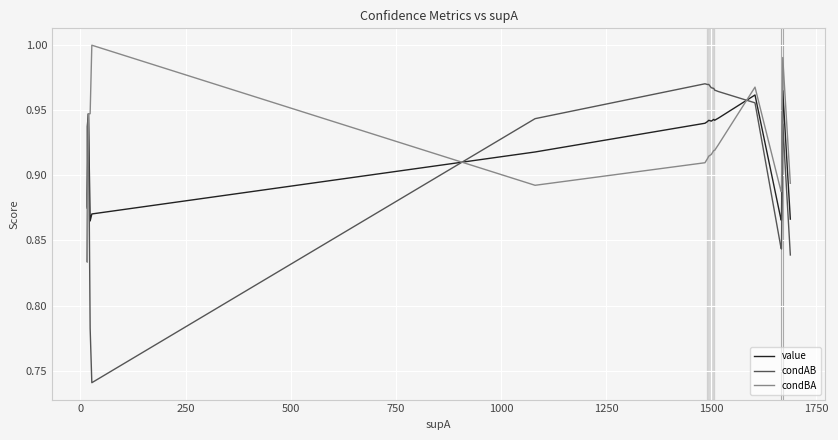

How many series are shown in this chart?

3